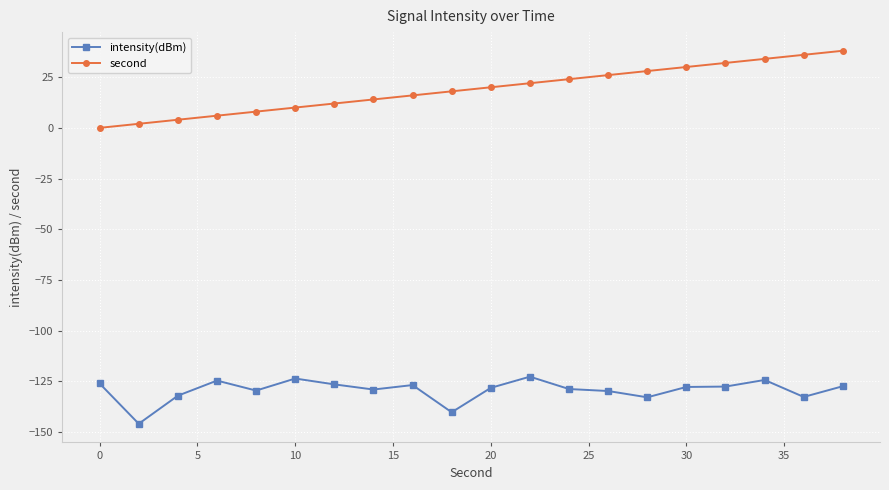

Which series has the largest total across all categories?

second